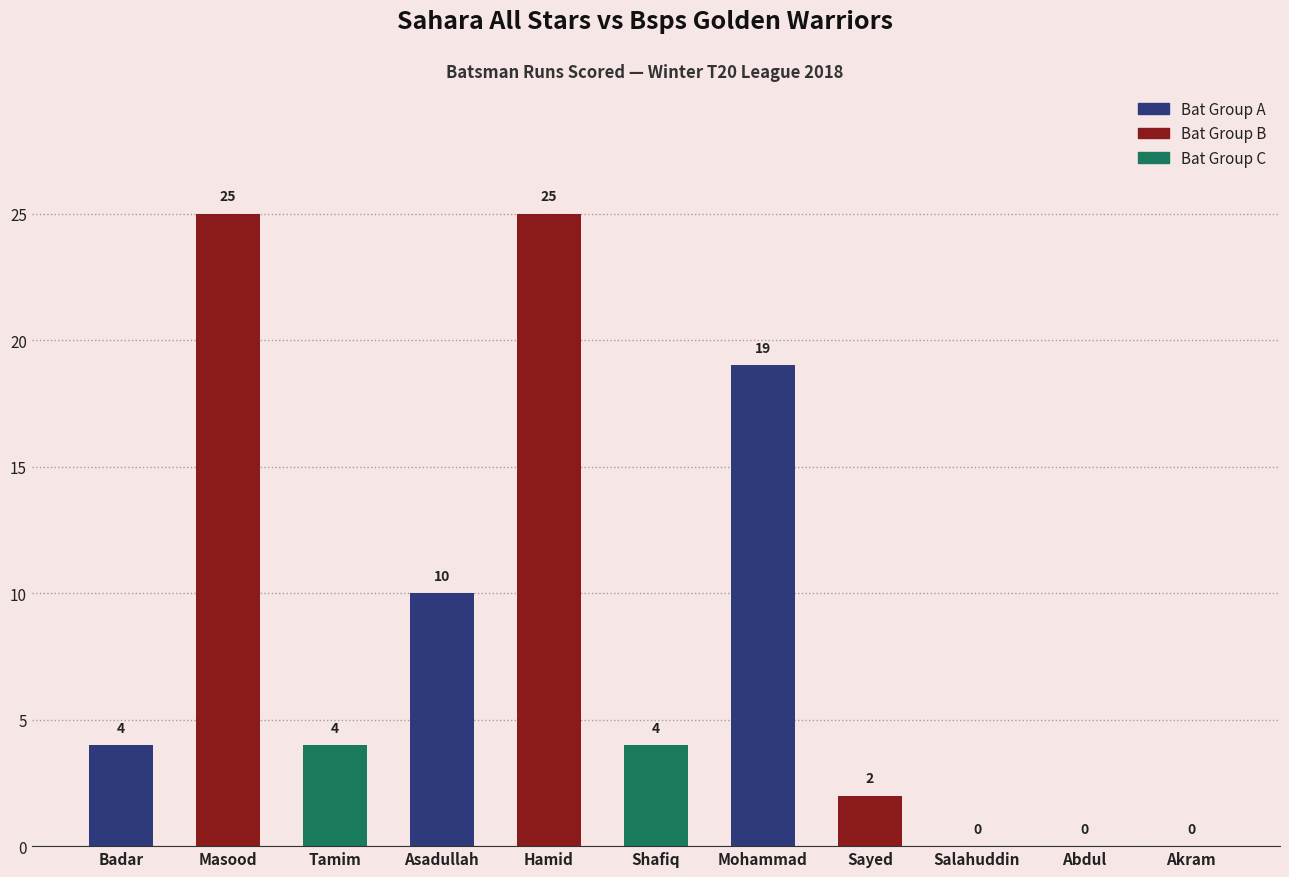

What is the sum of the values at Hamid and Abdul?

25